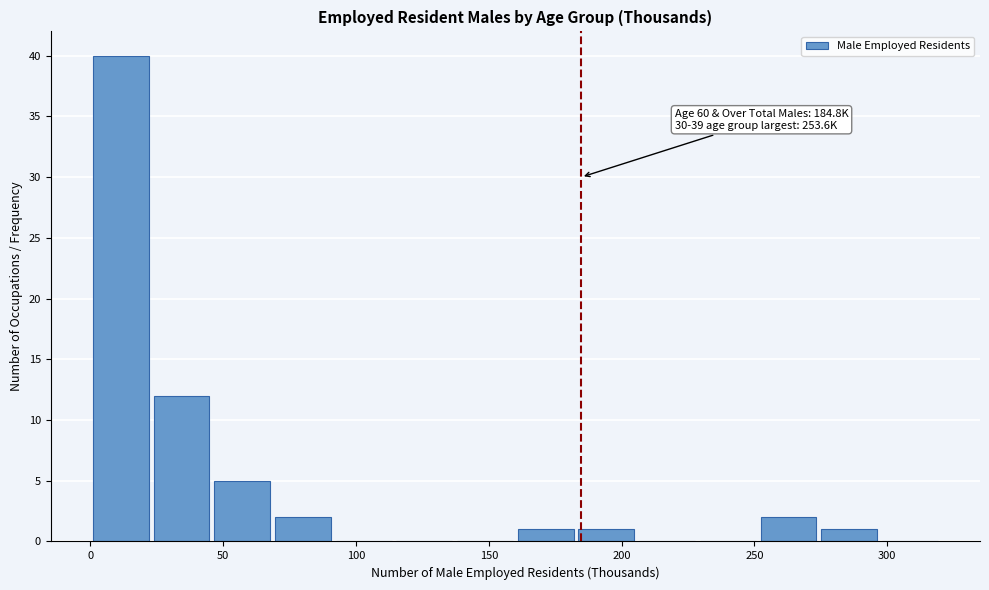

Which range on the x-axis has the tallest bar?

0 to 25